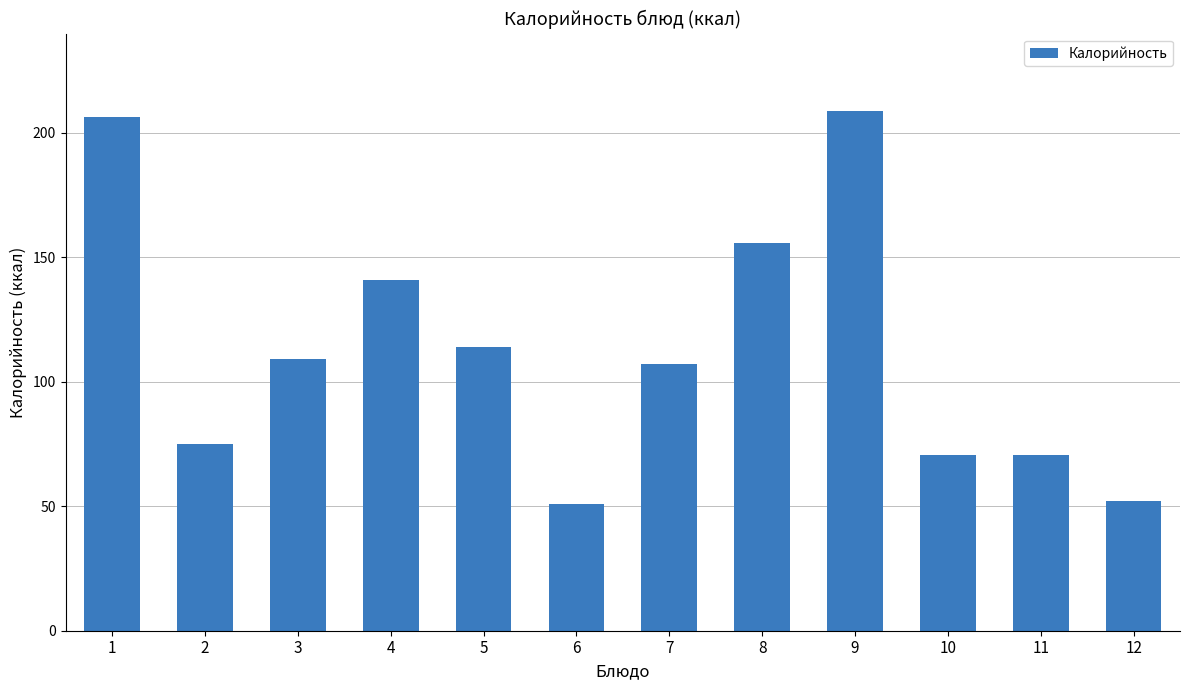

Reading right to left, what are all the values shown in this chart?

12=52.2	11=70.5	10=70.5	9=208.5	8=155.9	7=107.2	6=50.9	5=113.9	4=141.0	3=109.2	2=74.8	1=206.4